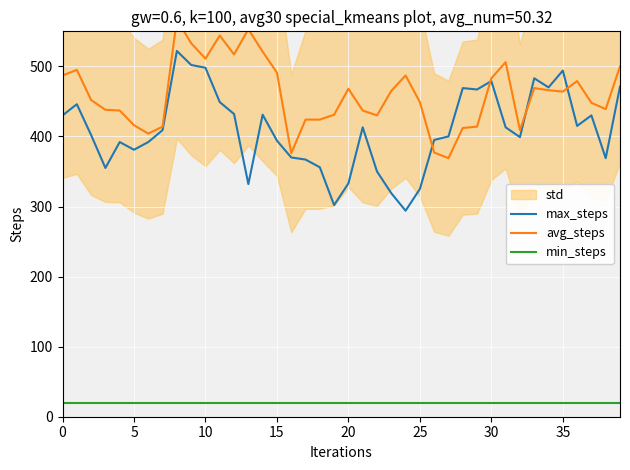

True or false: min_steps and avg_steps intersect in this chart.

False